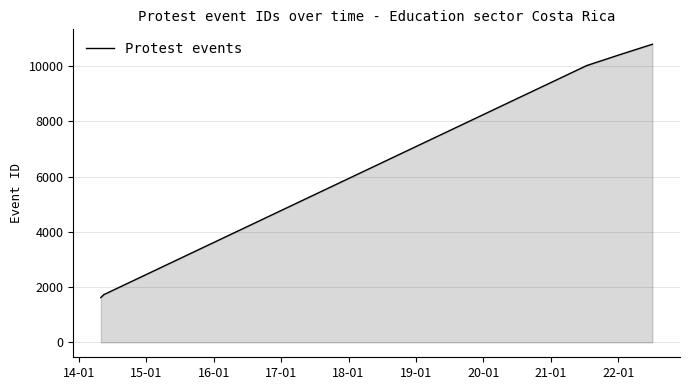

Count the number of categories in the chart.

5